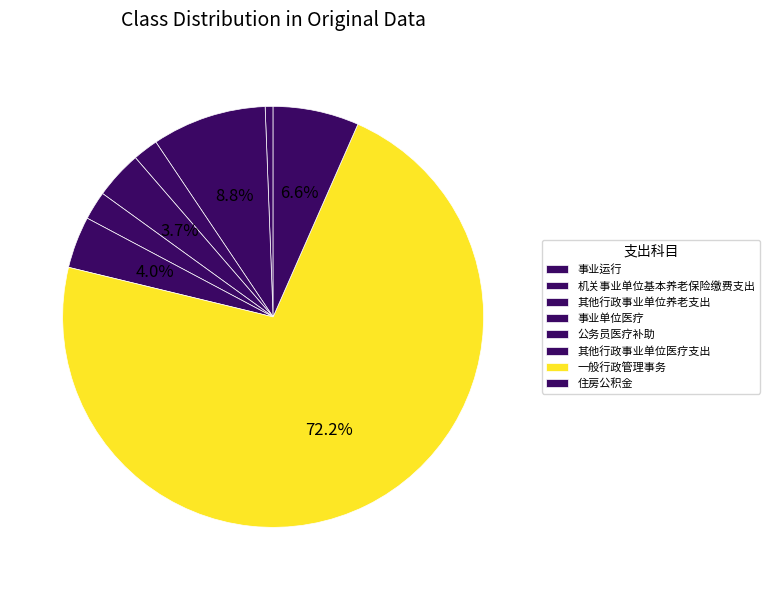

Is 事业单位医疗 the majority of the pie?

No